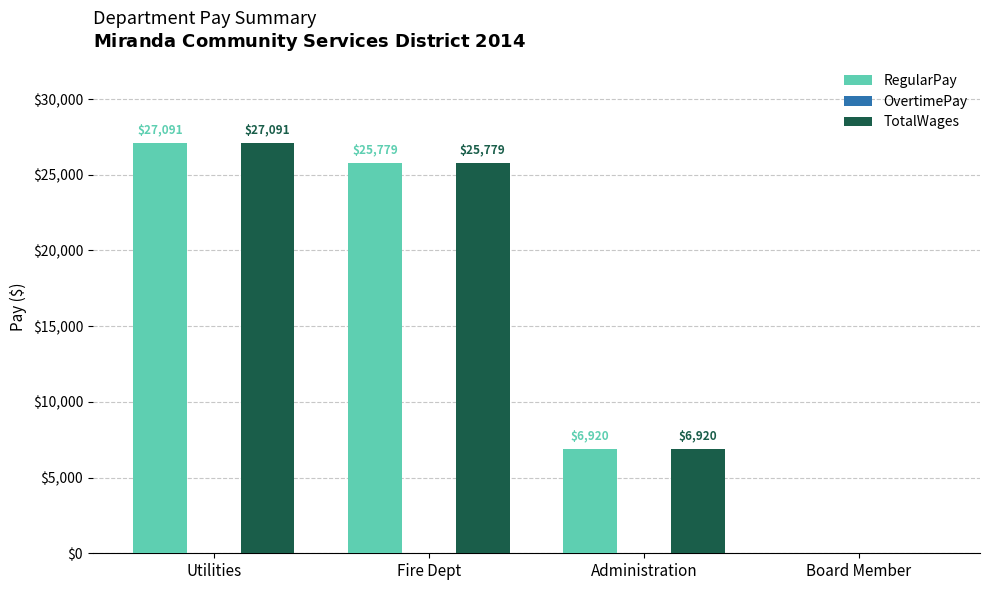

How many categories are shown in the chart?

4